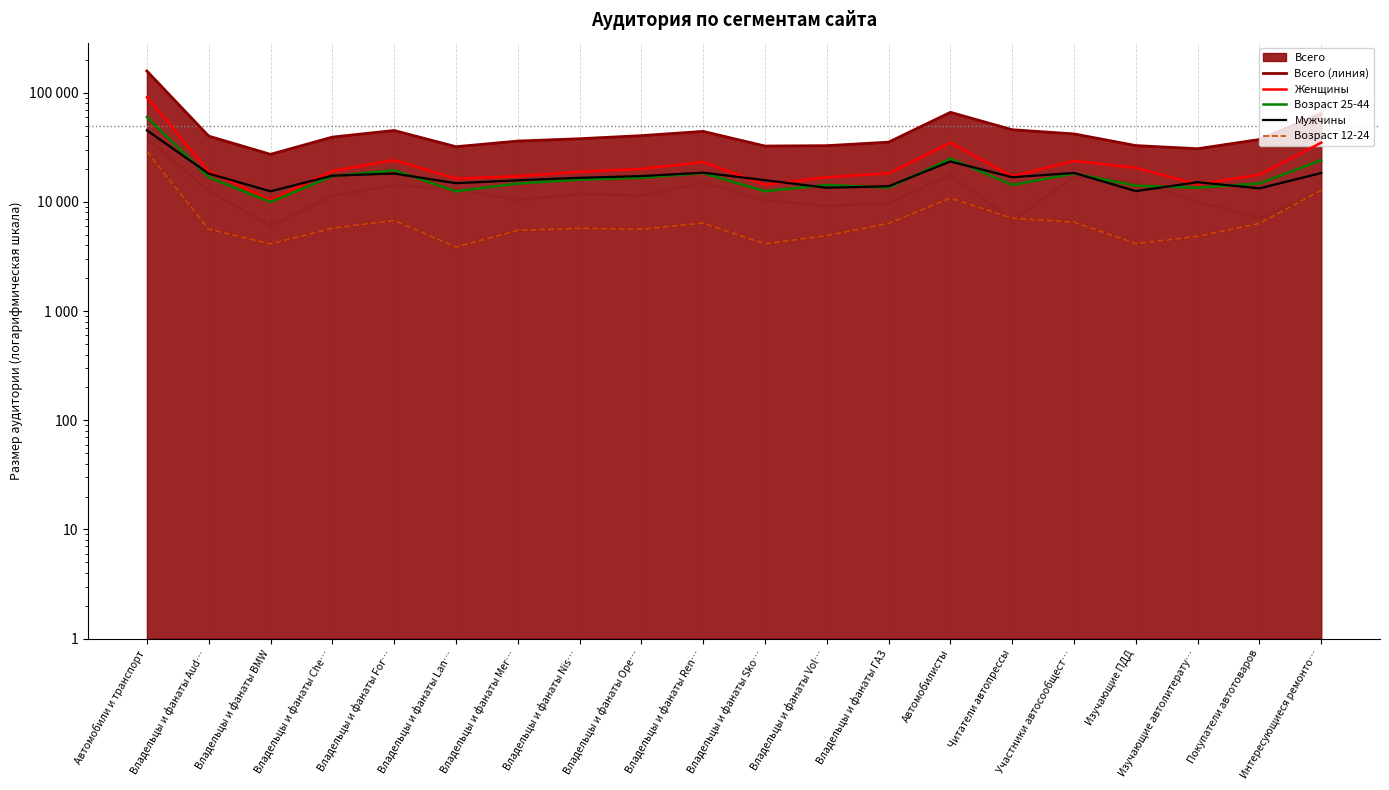

What is the value of the Всего (линия) point at the 1st from the left?

157631